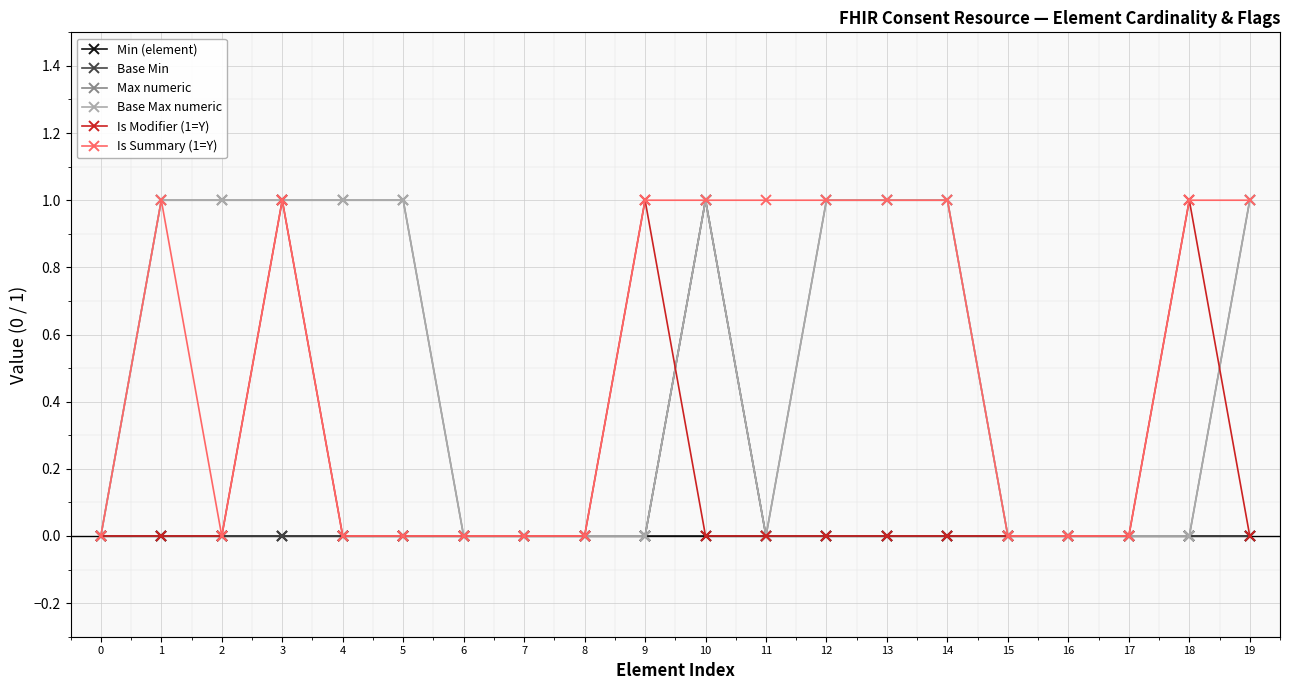

Is this an area chart (filled region under the line)?

No